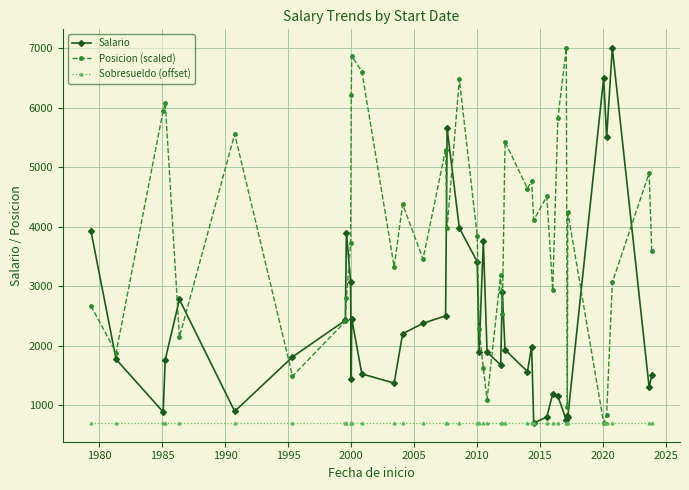

What is the value of the Salario point at the 16th from the left?

2375.0